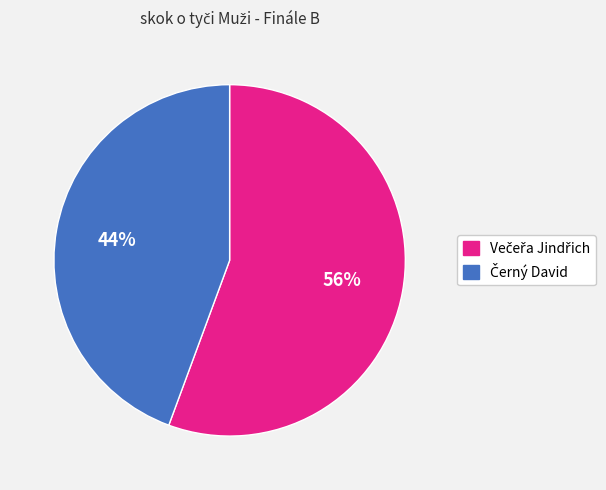

Is there a majority slice in this chart?

Yes